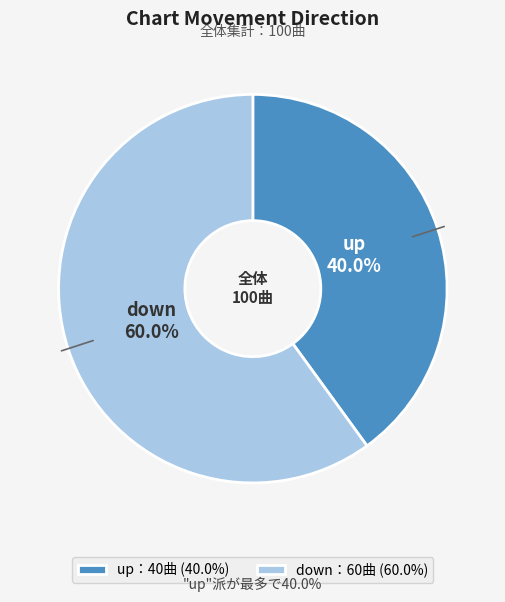

Count the number of slices in the pie.

2